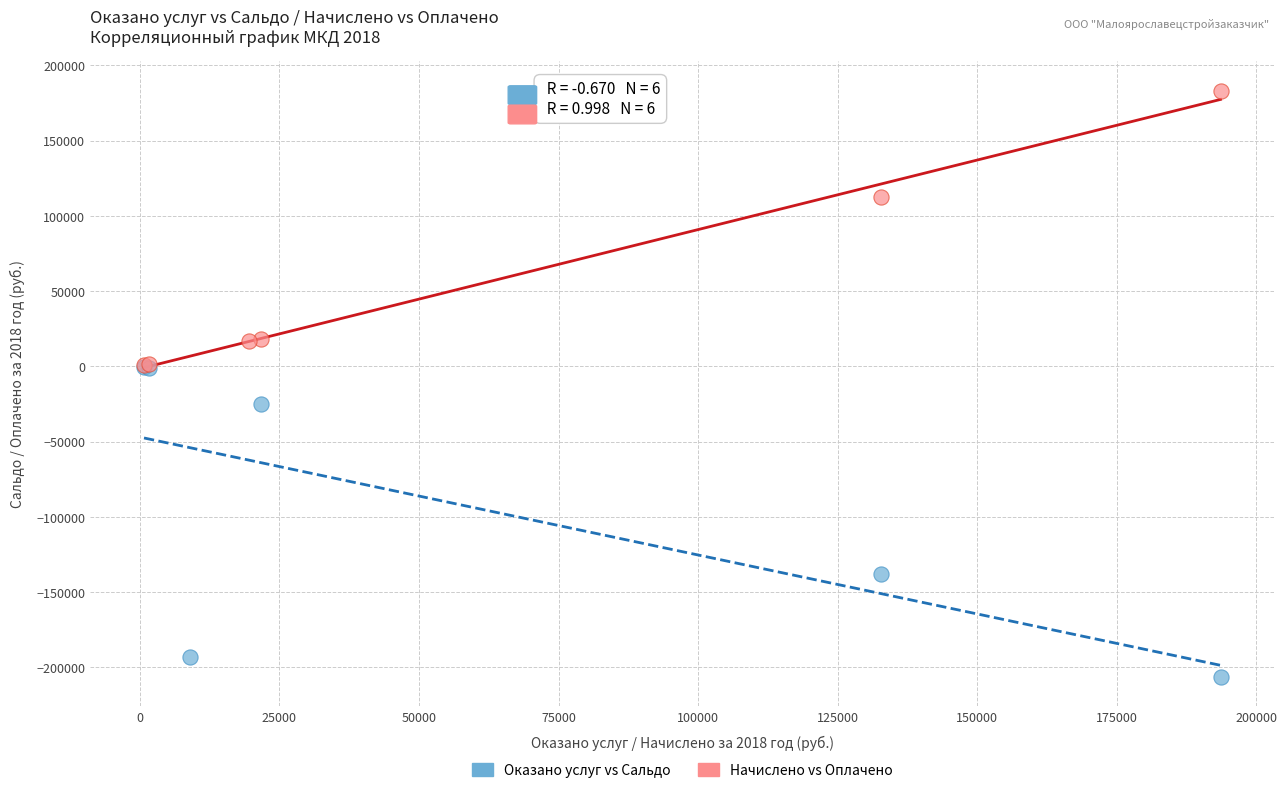

Which series reaches the minimum Y coordinate?

Оказано услуг vs Сальдо